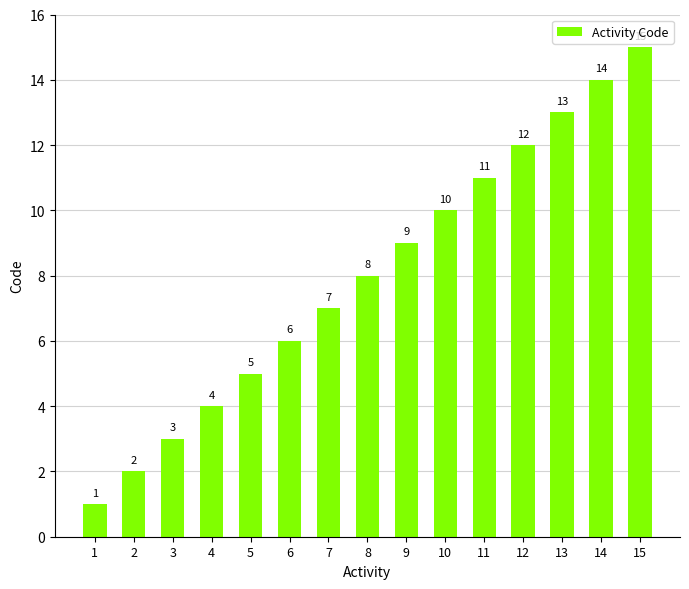

List the labels in order of value, smallest first.

1, 2, 3, 4, 5, 6, 7, 8, 9, 10, 11, 12, 13, 14, 15